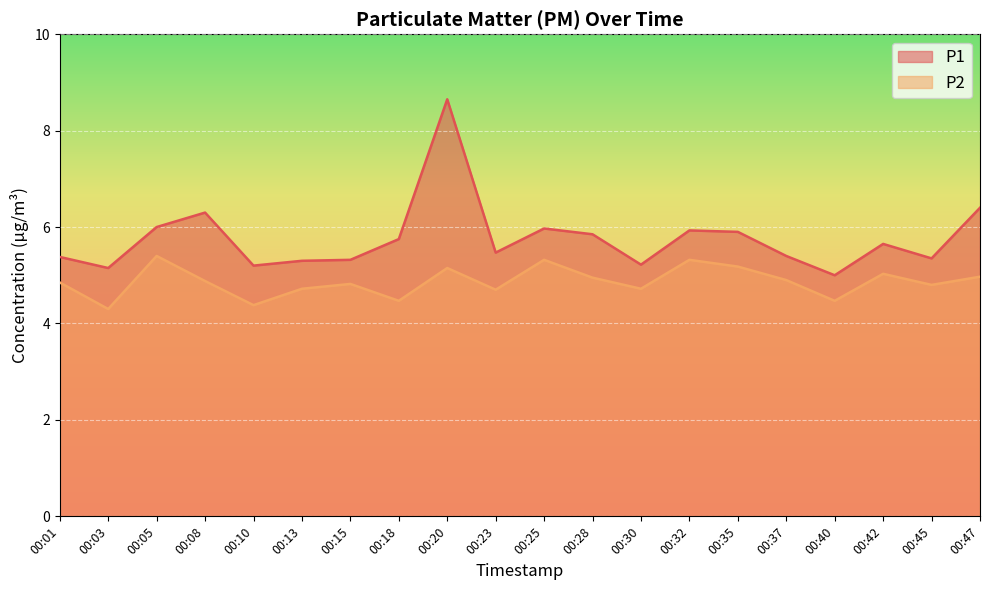

What is the total value across all series at 00:37?

10.3